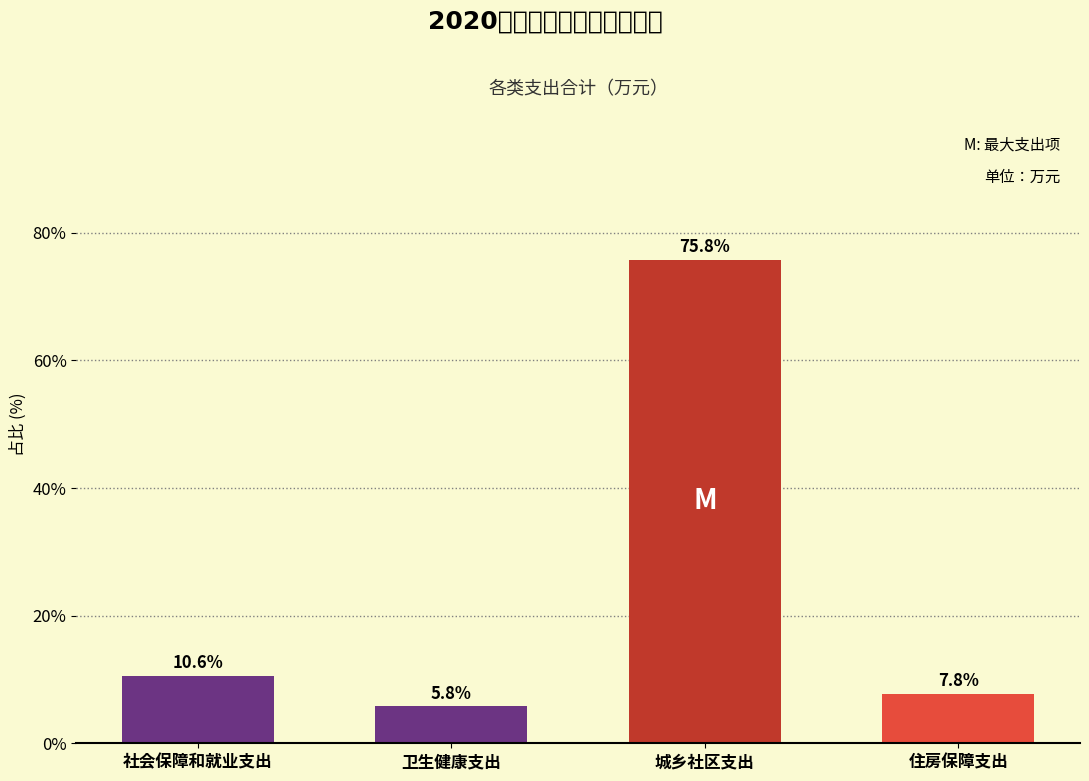

Reading left to right, list all the values displayed in this chart.

社会保障和就业支出=10.6	卫生健康支出=5.8	城乡社区支出=75.8	住房保障支出=7.8